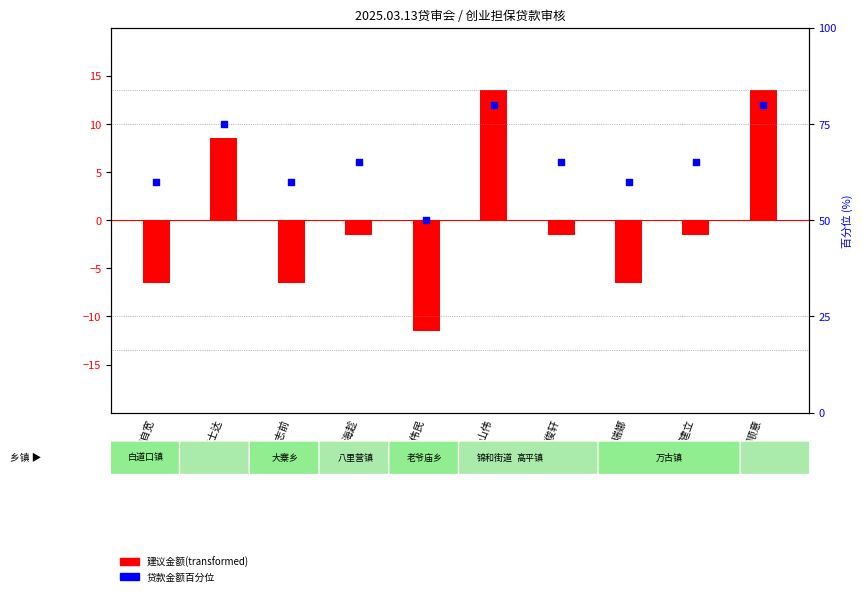

What are all the series names shown in the legend?

建议金额(transformed), 贷款金额百分位